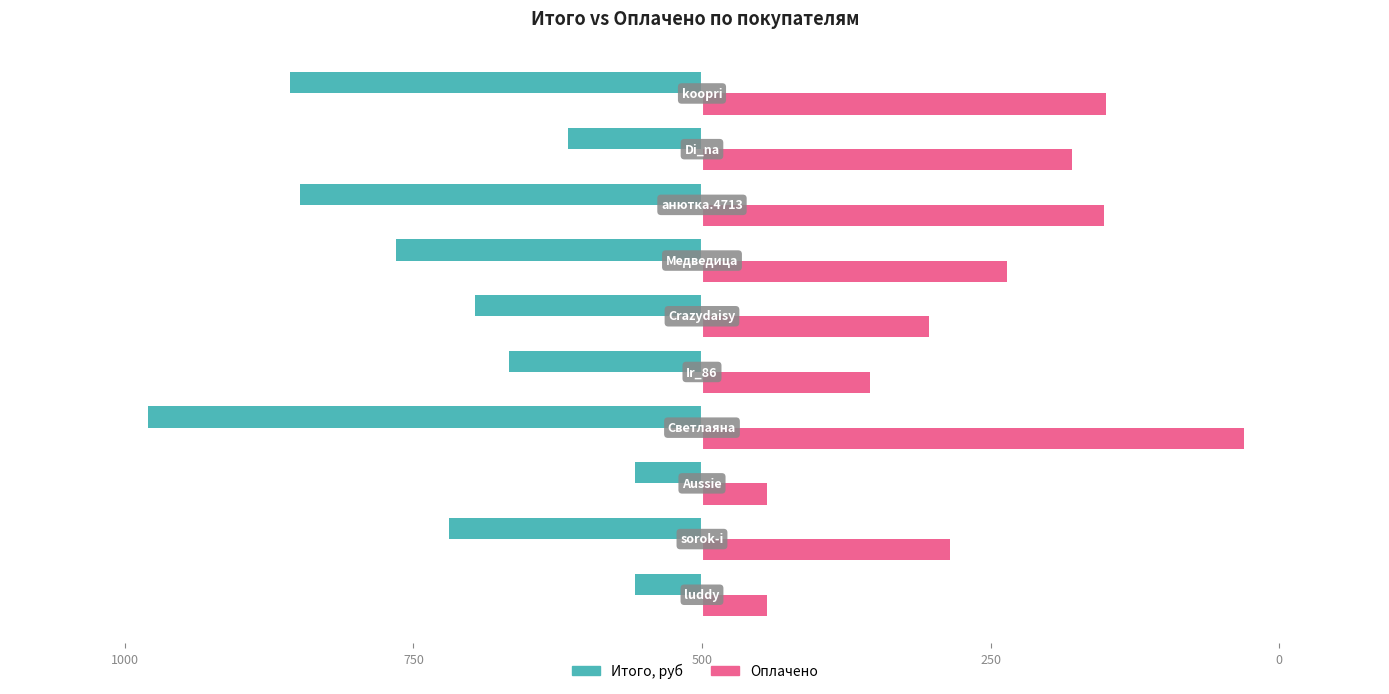

What are all the series names shown in the legend?

Итого, руб, Оплачено